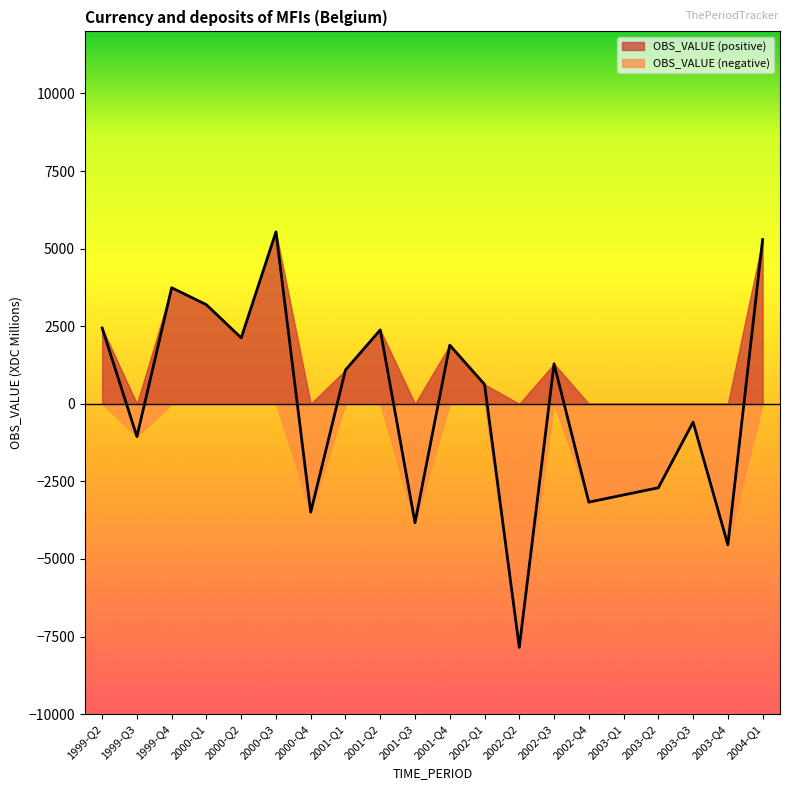

Where does the data first go above 1090?

1999-Q2